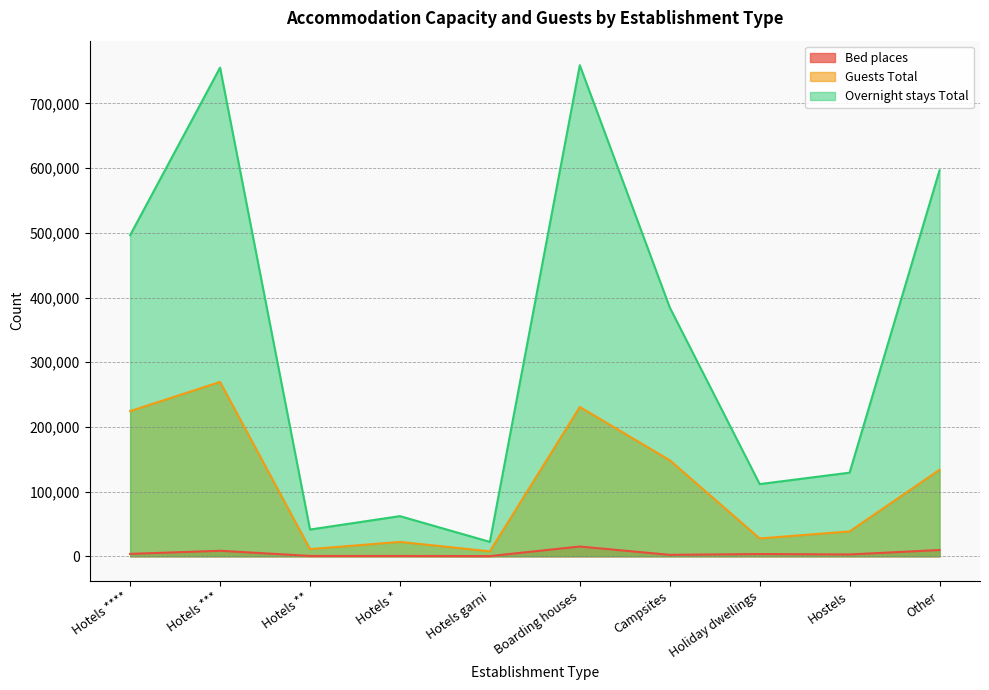

What is the label of the 2nd point from the left?

Hotels ***